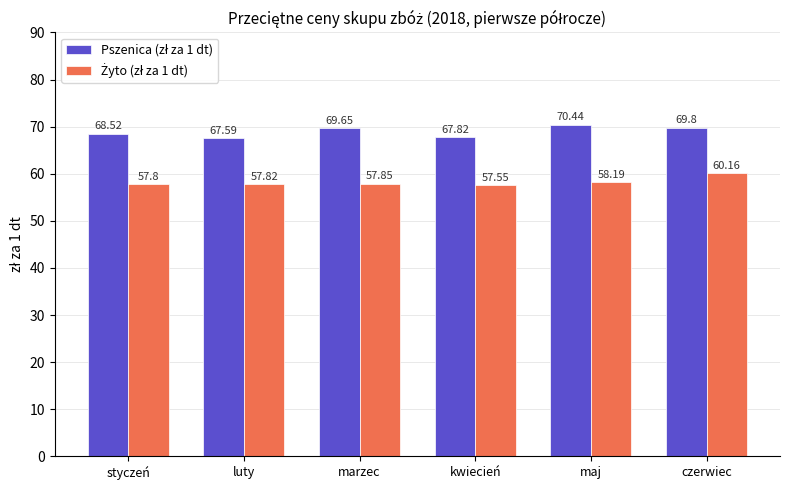

What is the spread (max minus min) of values at styczeń?

10.7